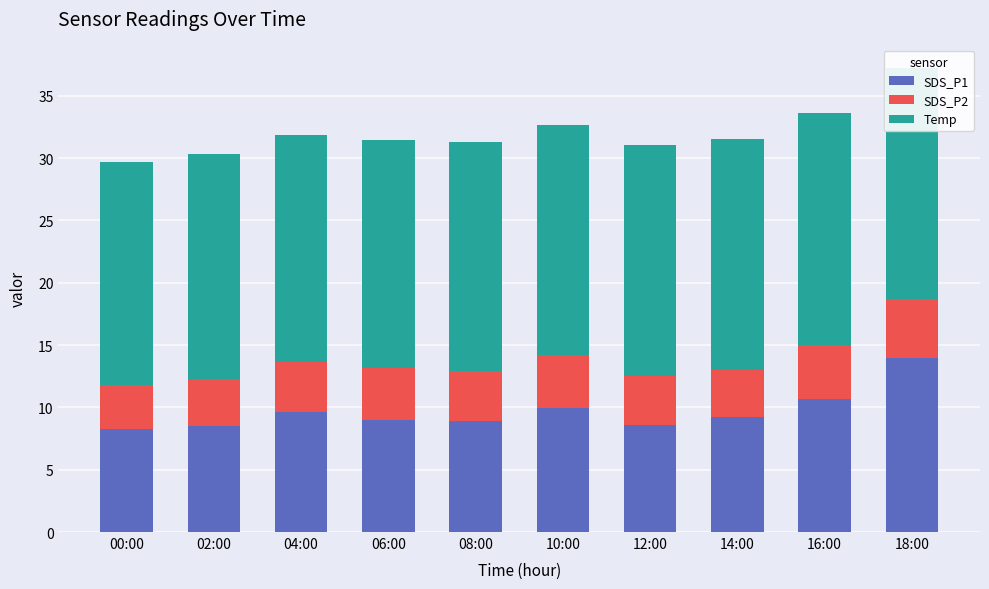

At which label does Temp first exceed 18?

02:00